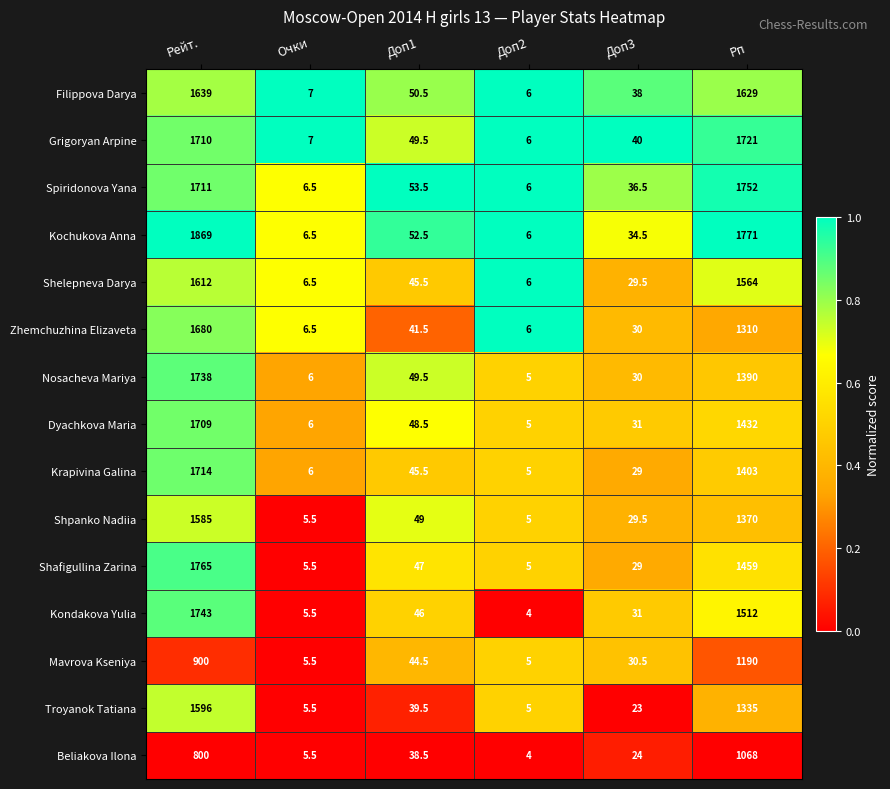

What is the sum of the Spiridonova Yana values at Рп and Доп1?

1805.5